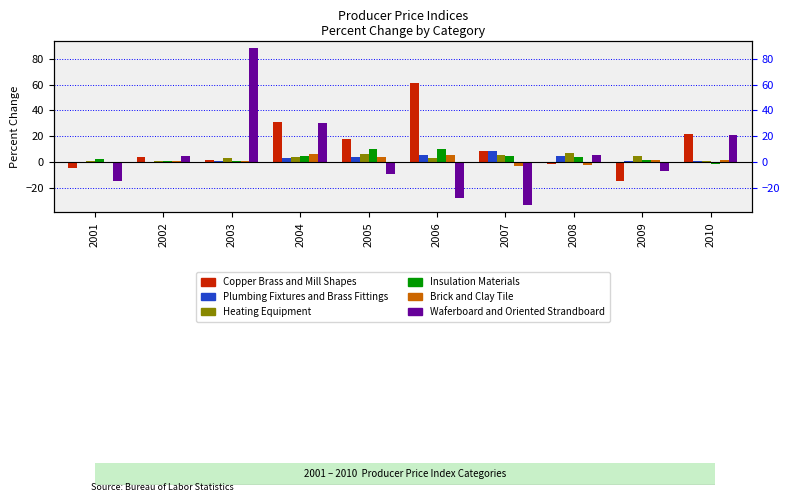

Reading left to right, transcribe all the data shown in this chart.

Copper Brass and Mill Shapes: -4.5	3.5	1.8	31.3	18.0	60.9	8.2	-1.5	-14.6	22.0
Plumbing Fixtures and Brass Fittings: -1.1	0.0	0.9	2.7	3.5	5.1	8.2	4.3	1.0	0.6
Heating Equipment: 1.0	0.5	3.4	3.9	6.1	3.2	5.3	6.8	4.9	1.0
Insulation Materials: 2.6	0.7	0.6	4.9	9.9	10.1	4.3	3.5	1.6	-1.5
Brick and Clay Tile: -0.8	0.5	0.4	6.5	3.6	5.4	-3.1	-2.5	1.7	1.6
Waferboard and Oriented Strandboard: -14.7	4.6	88.2	30.2	-9.5	-28.3	-33.2	5.6	-6.8	21.2